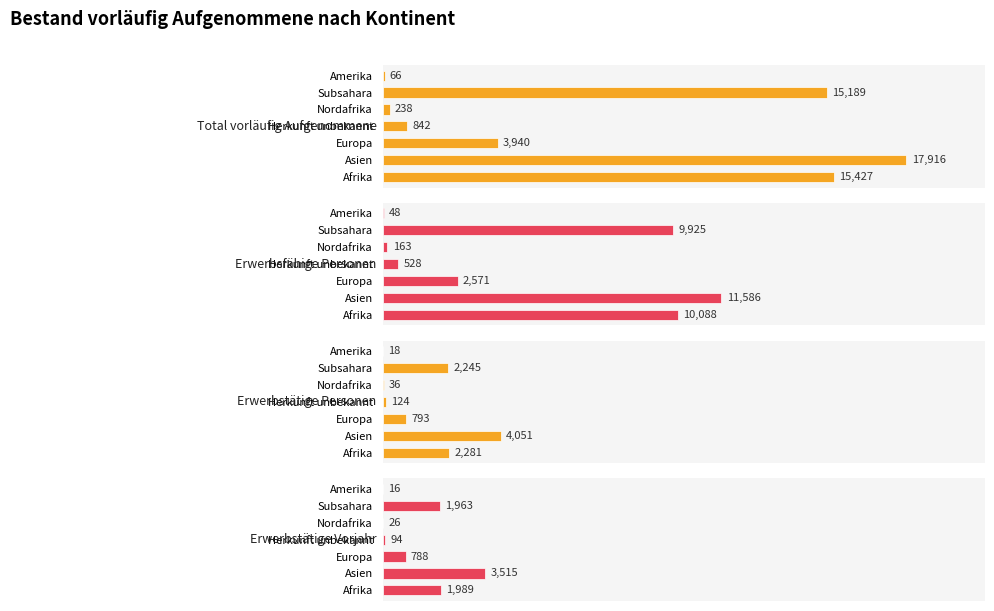

How many data points in Erwerbstätige Vorjahr are above 788?

3